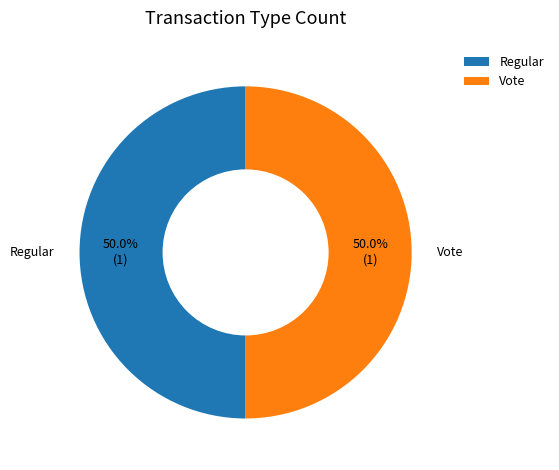

To the nearest percent, what is the combined percentage of Vote and Regular?

100%